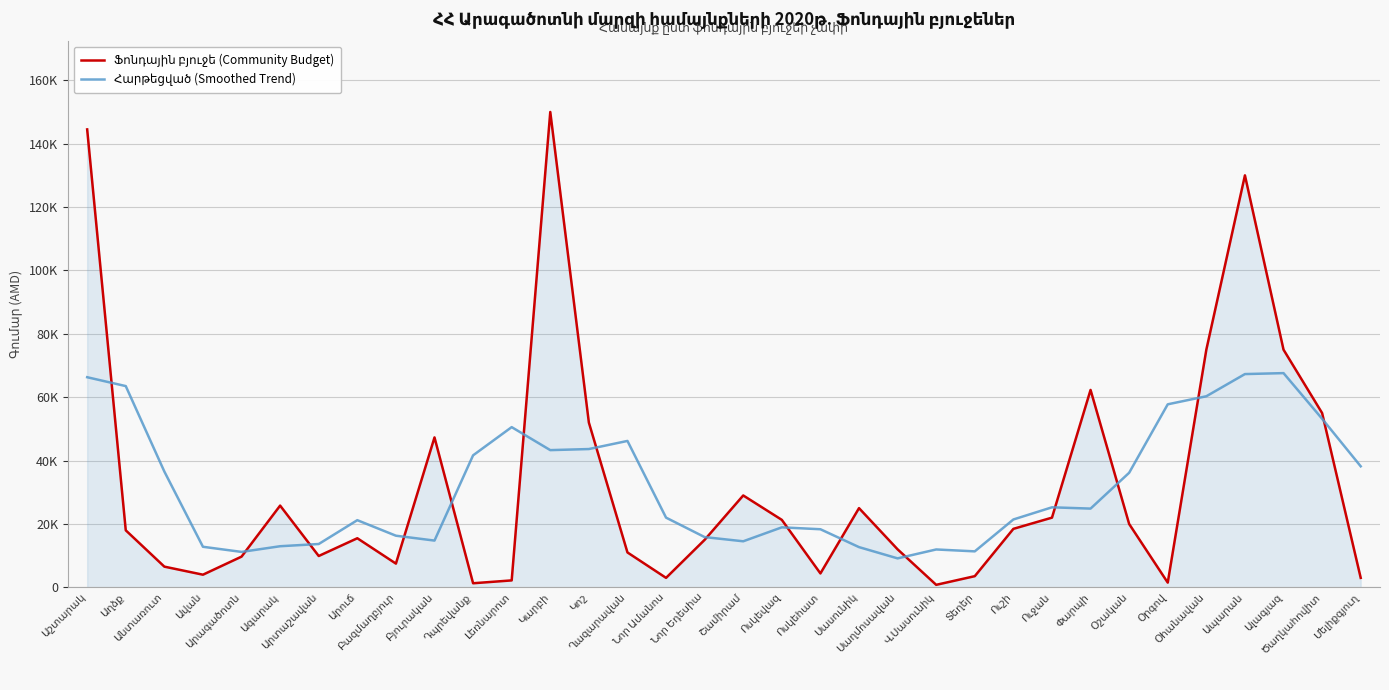

Does the chart display data point markers on the line(s)?

No